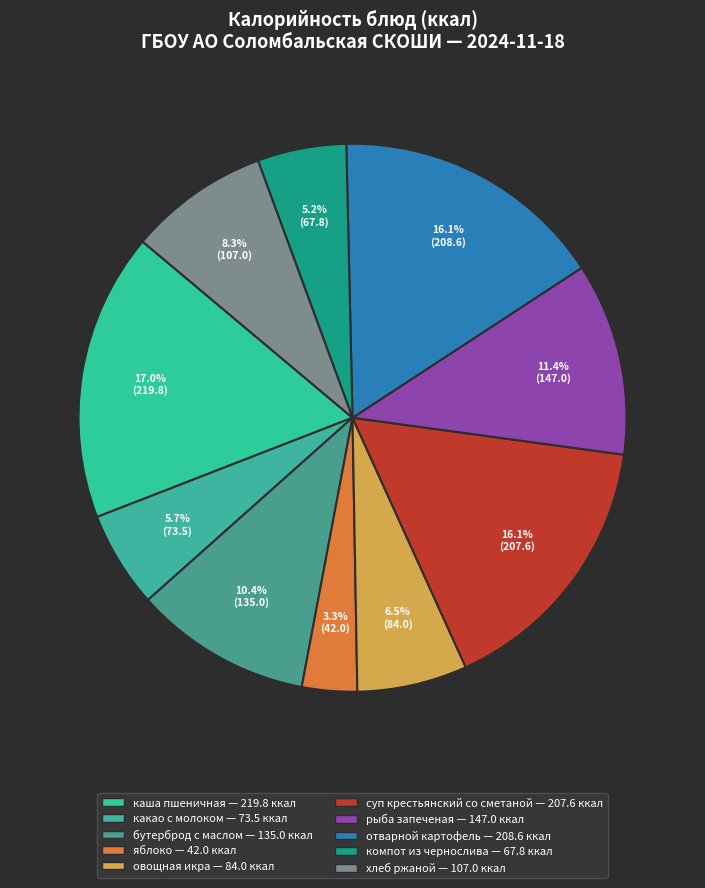

True or false: яблоко accounts for 3% of the total.

True